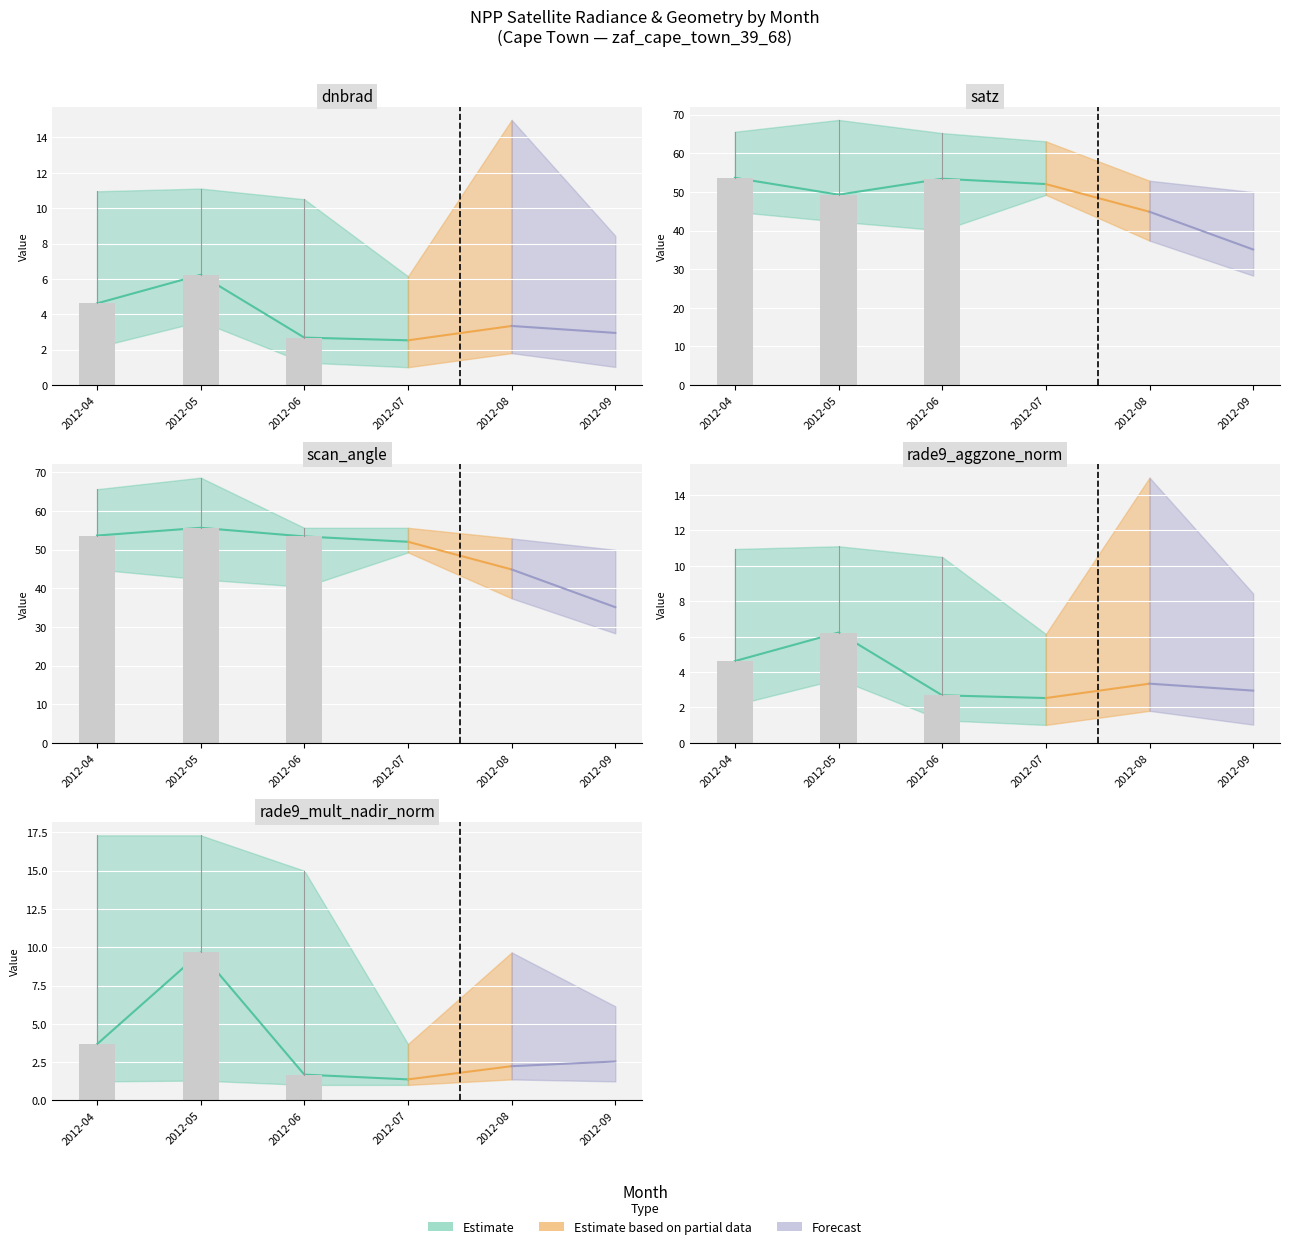

What is the difference between the rade9_aggzone_norm values at 2012-06 and 2012-09?

0.3